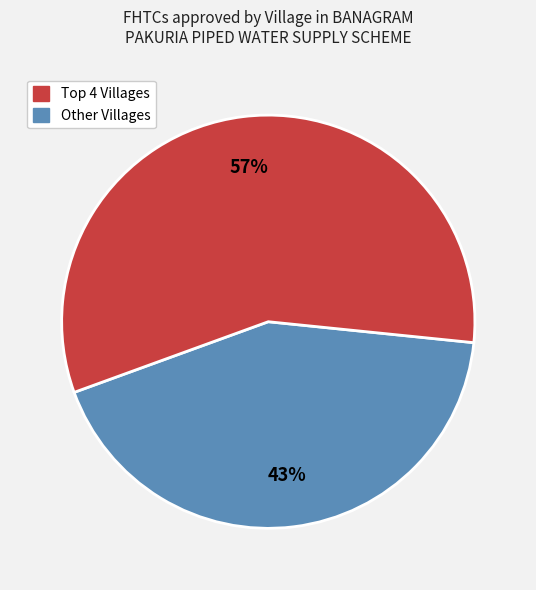

Is there a majority slice in this chart?

Yes